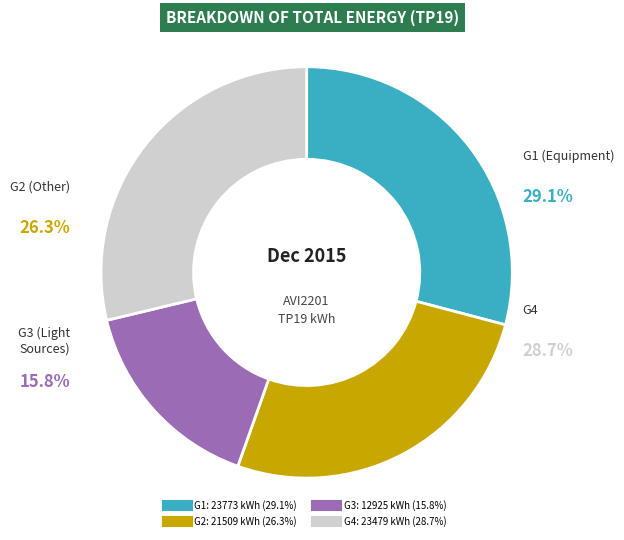

Is there any slice that represents more than half of the pie?

No